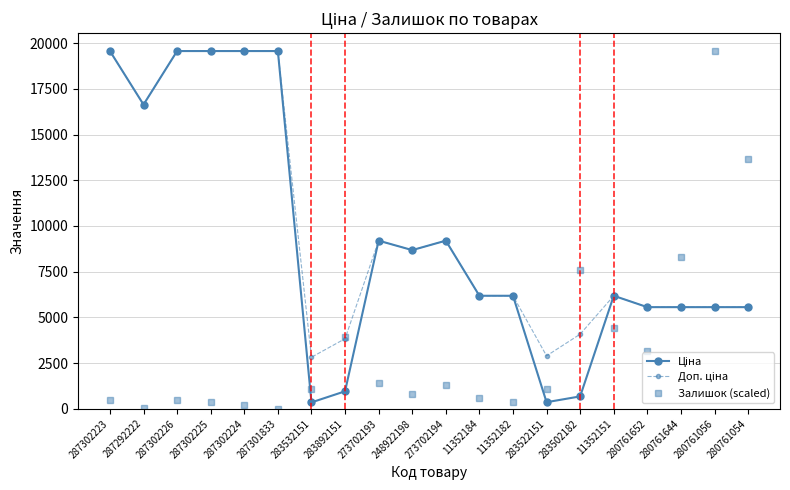

What position from the right is 11352151?

5